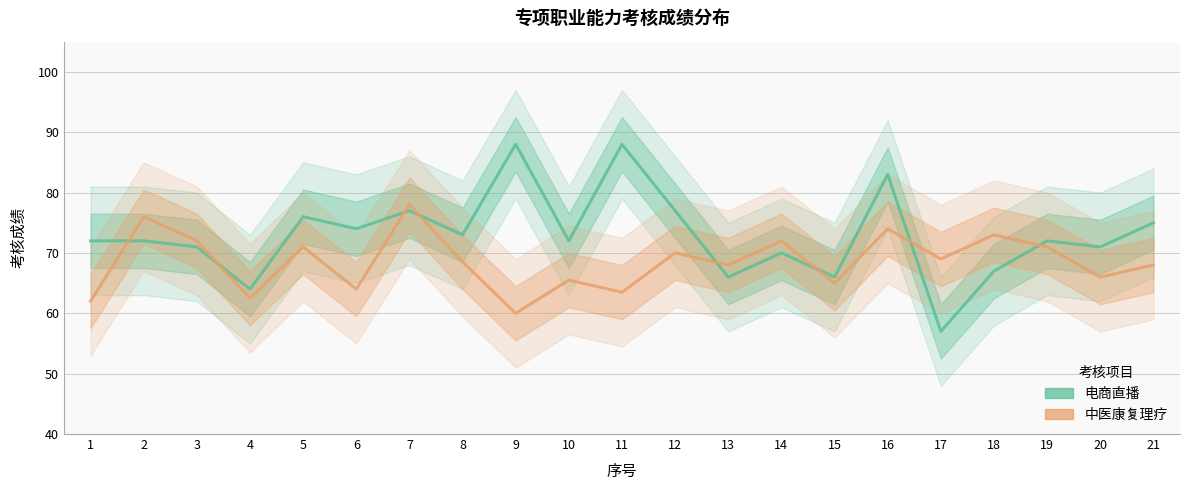

After their last crossing, which series has the higher values: 中医康复理疗 or 电商直播?

电商直播